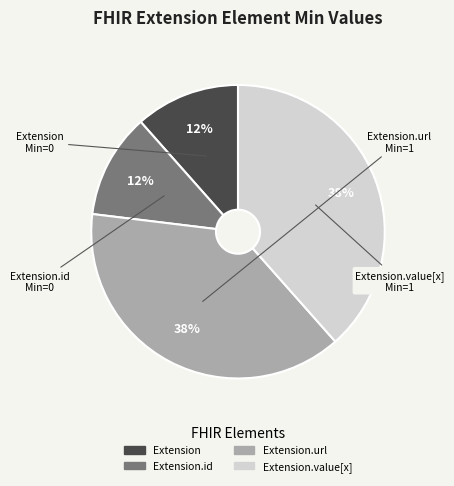

Is there any slice that represents more than half of the pie?

No